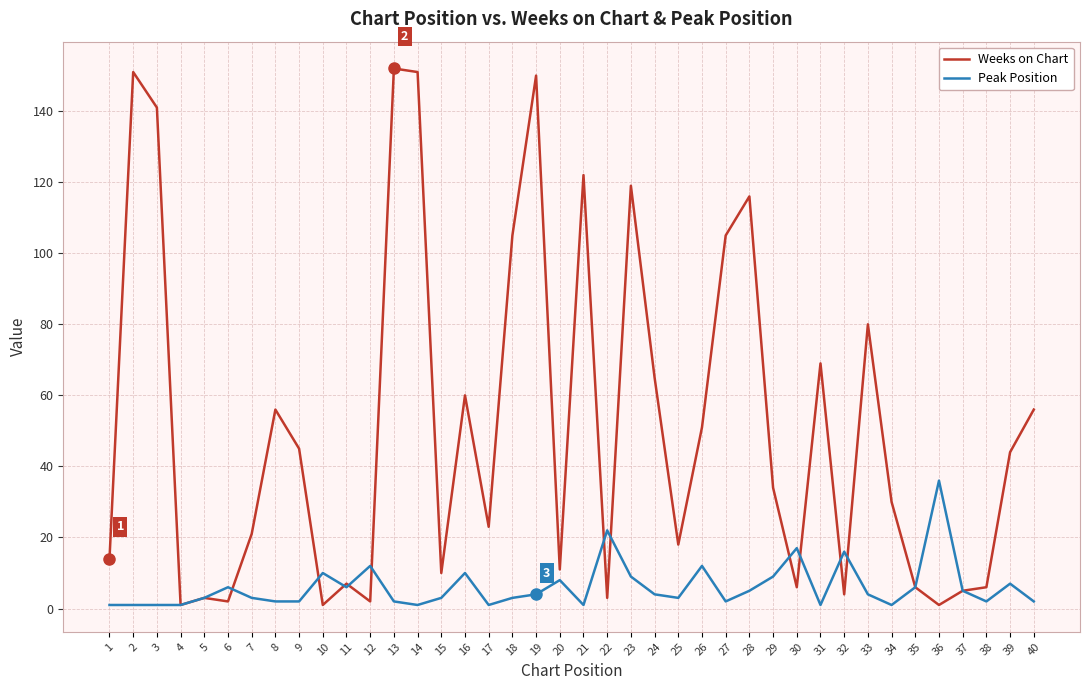

List the series in order of their peak value, lowest first.

Peak Position, Weeks on Chart